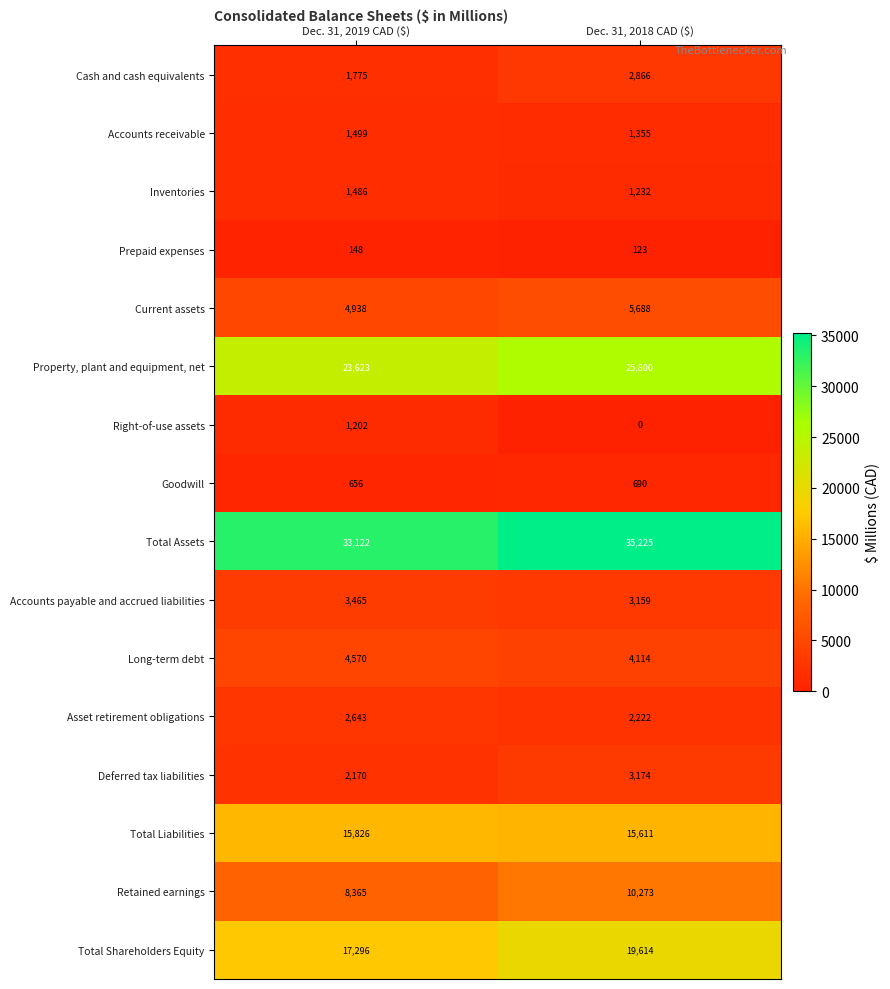

Which label corresponds to the smallest value in the chart?

Dec. 31, 2018 CAD ($)